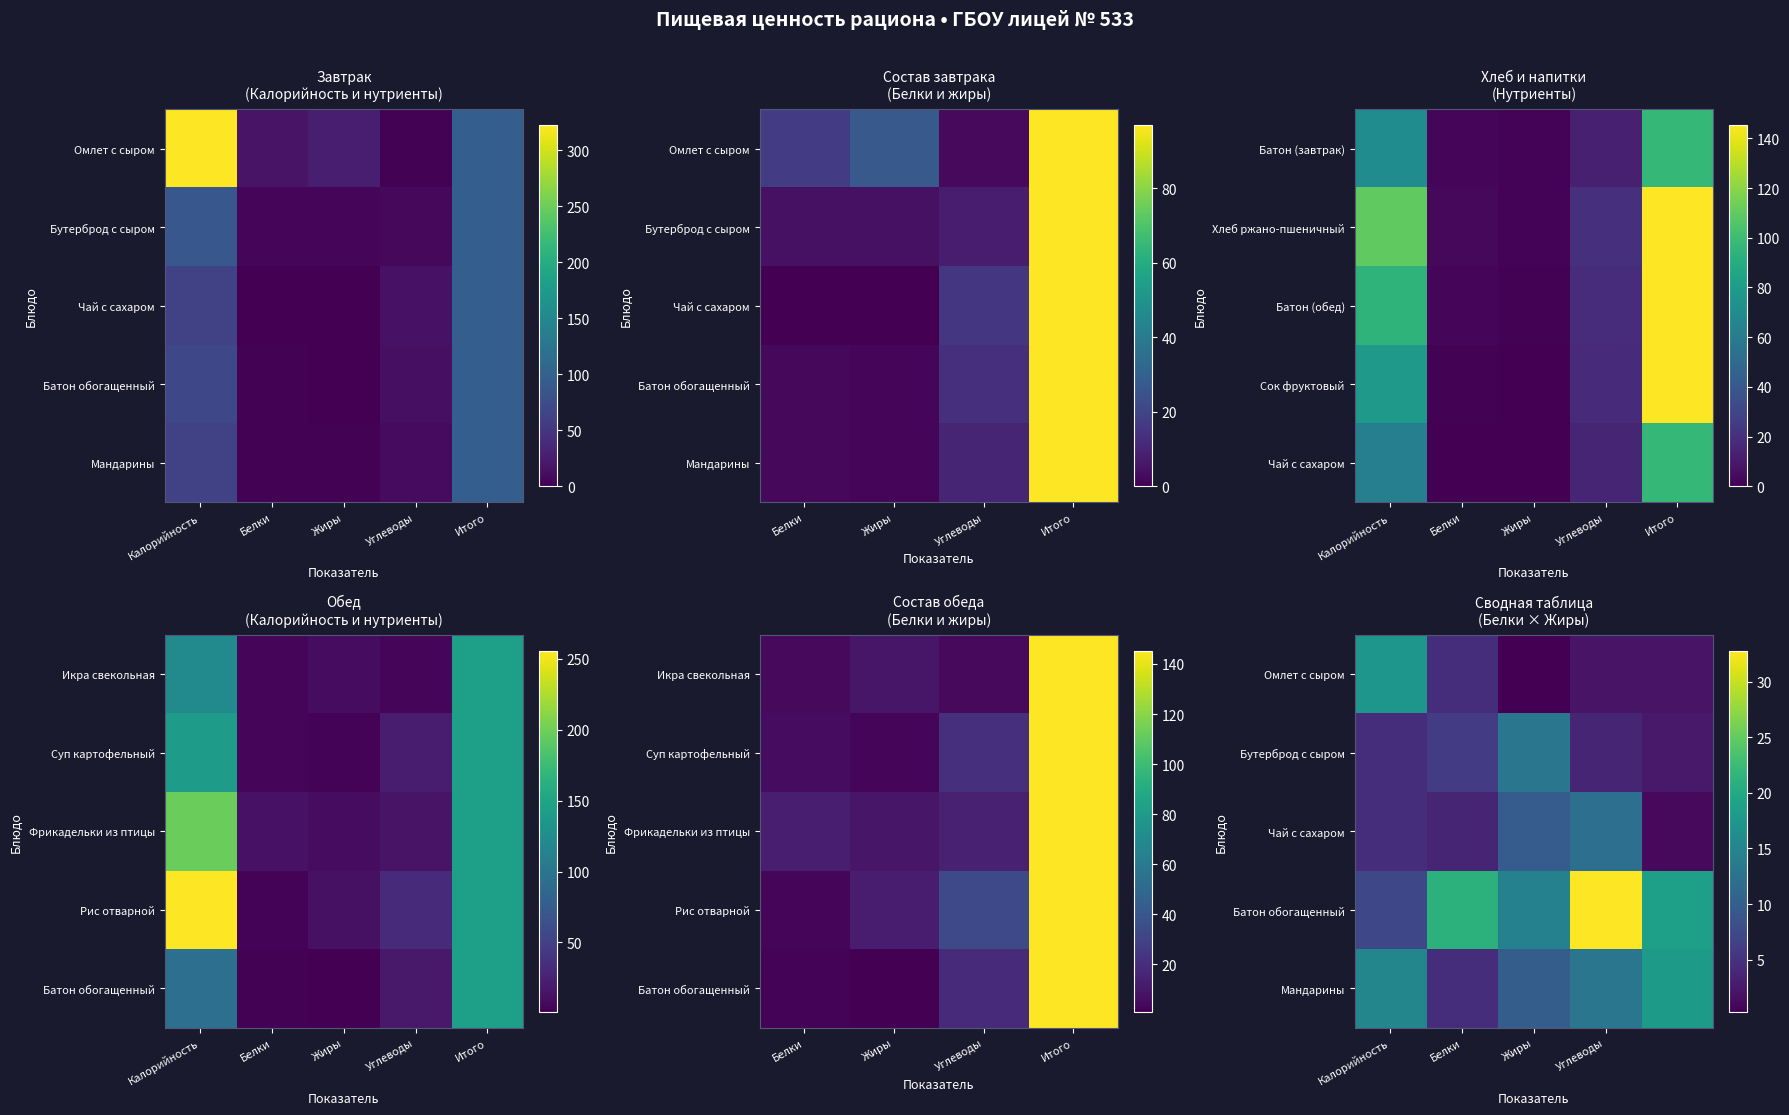

How many series are shown in this chart?

5